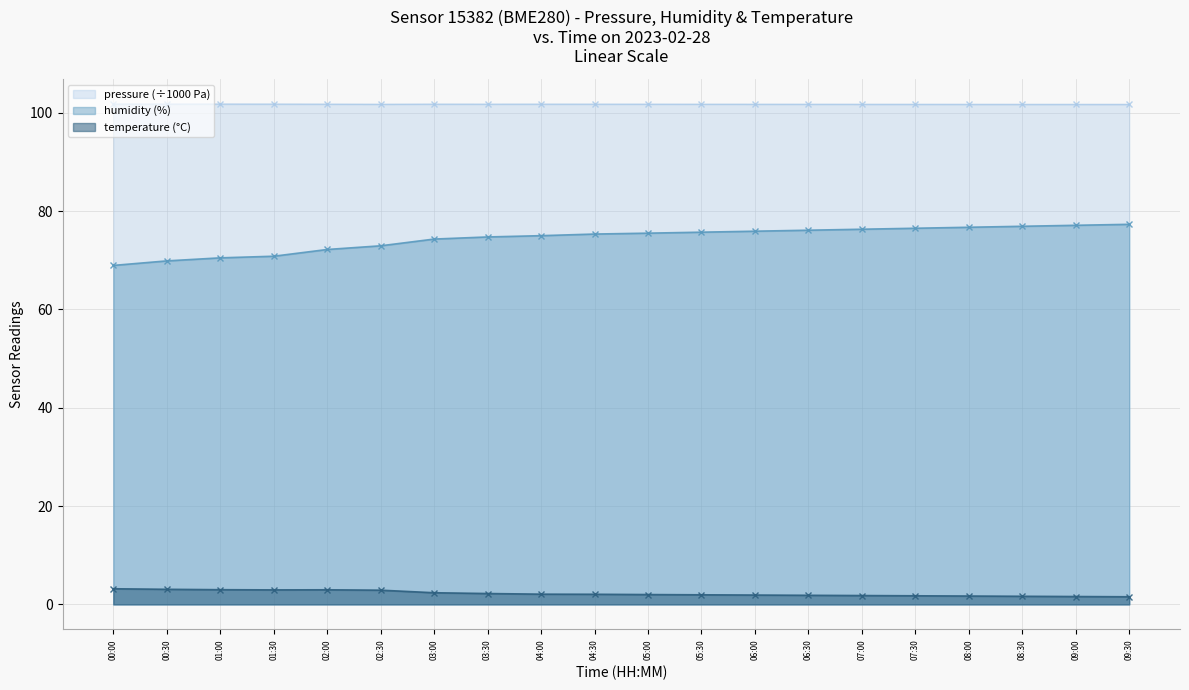

At which label is humidity closest to 73?

02:30